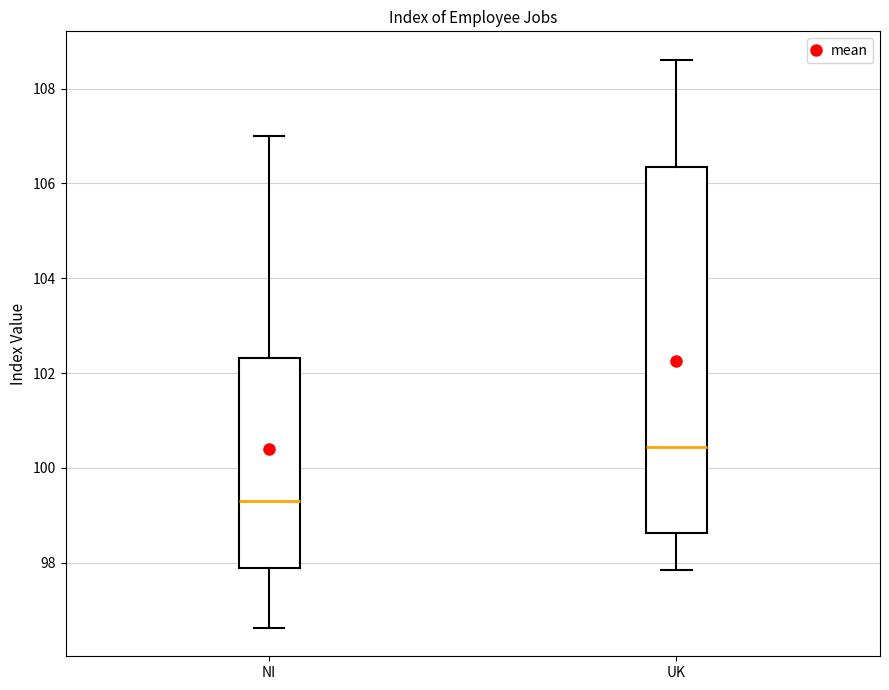

Where is the lower edge of the box for UK on the y-axis? The values are not printed on the chart, so give them approximately, as read against the axis.

98.6